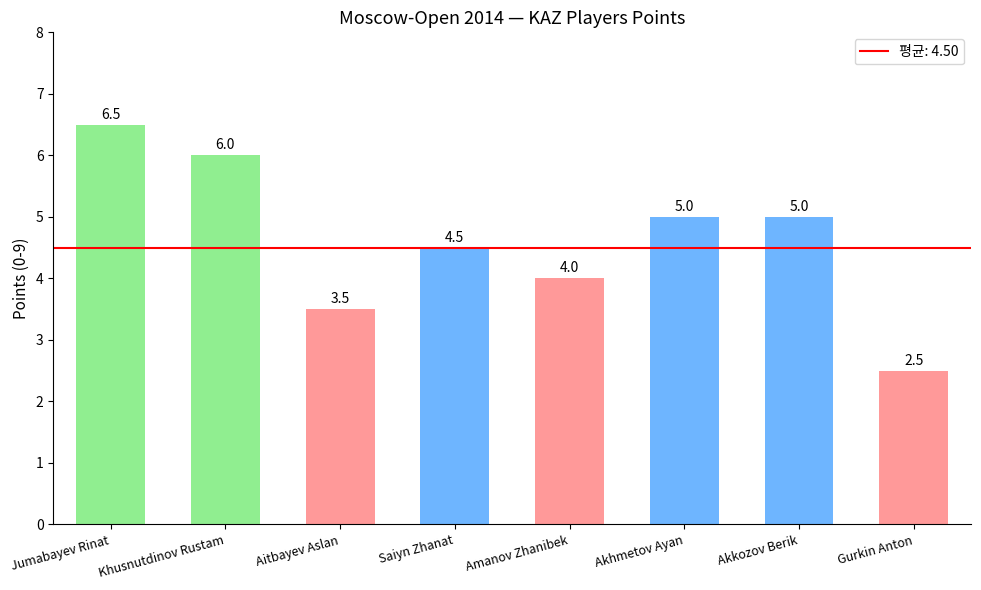

What is the difference between the values at Khusnutdinov Rustam and Akhmetov Ayan?

1.0